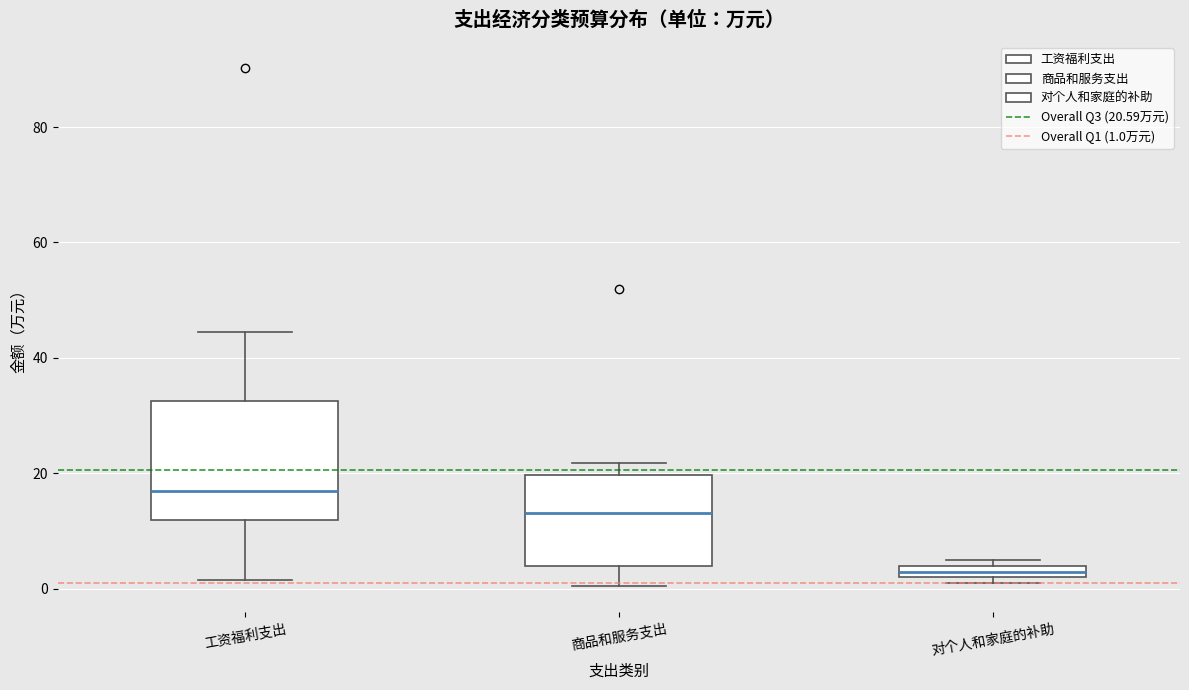

Where does the upper whisker of the box for 工资福利支出 end on the y-axis? The values are not printed on the chart, so give them approximately, as read against the axis.

44